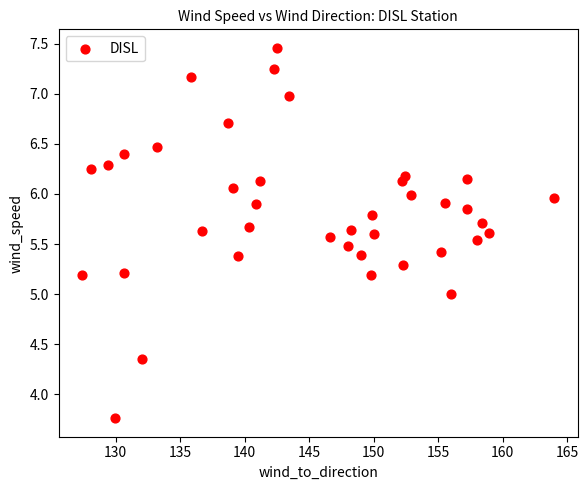

What is the range of X values (max minus min)?

36.6